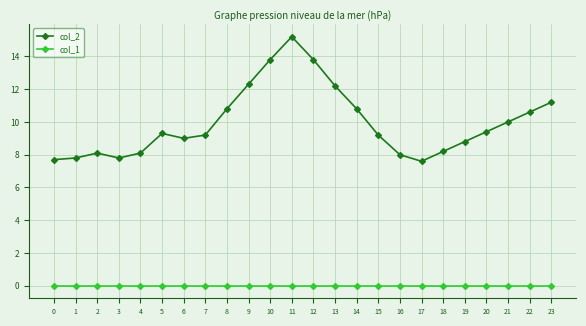

True or false: col_2 and col_1 cross at least once.

False